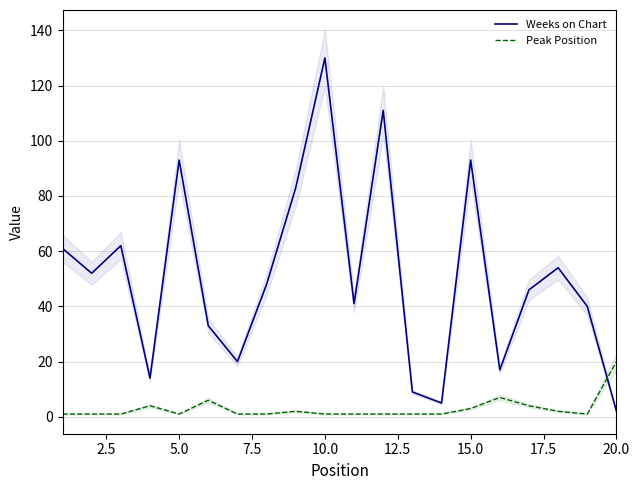

The Weeks on Chart series shows 2 at 20.0. True or false?

True